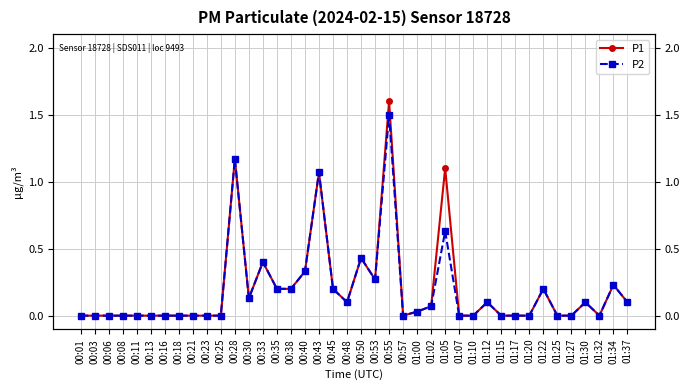

True or false: P1 and P2 intersect in this chart.

False